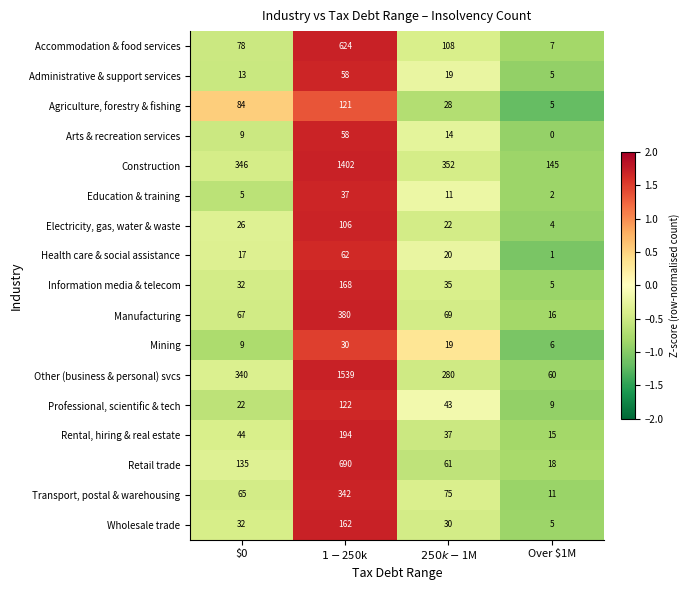

True or false: Electricity, gas, water & waste has a value of 17 at $0.

False